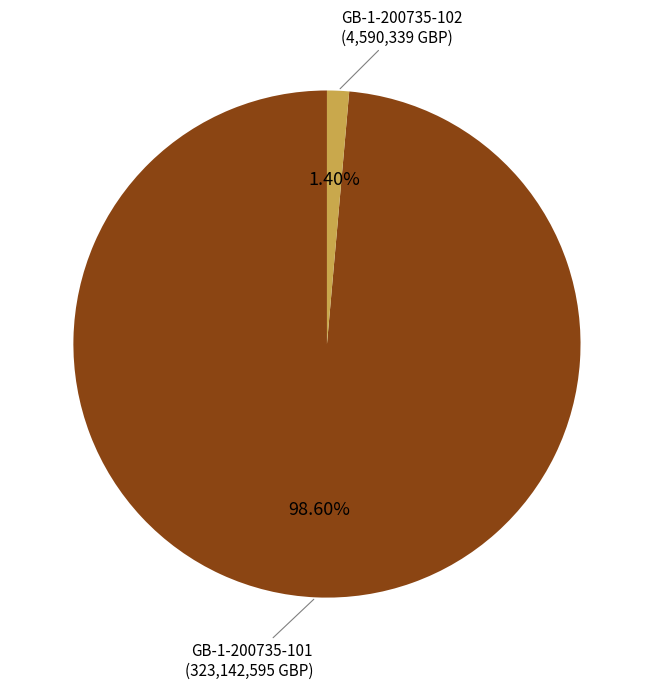

Is there a majority slice in this chart?

Yes